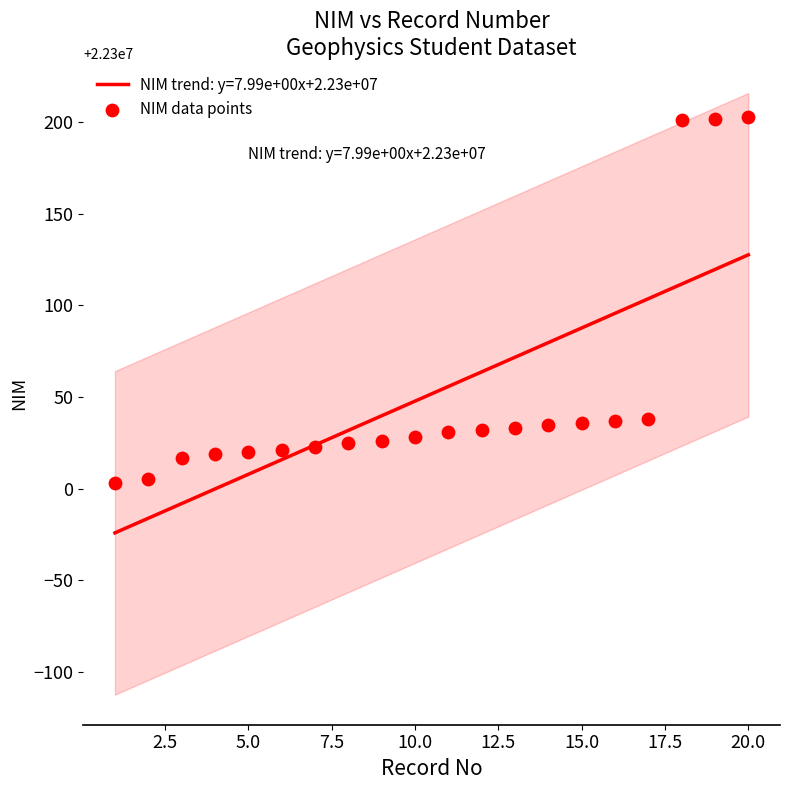

What is the maximum value for NIM trend: y=7.99e+00x+2.23e+07?

22300127.6